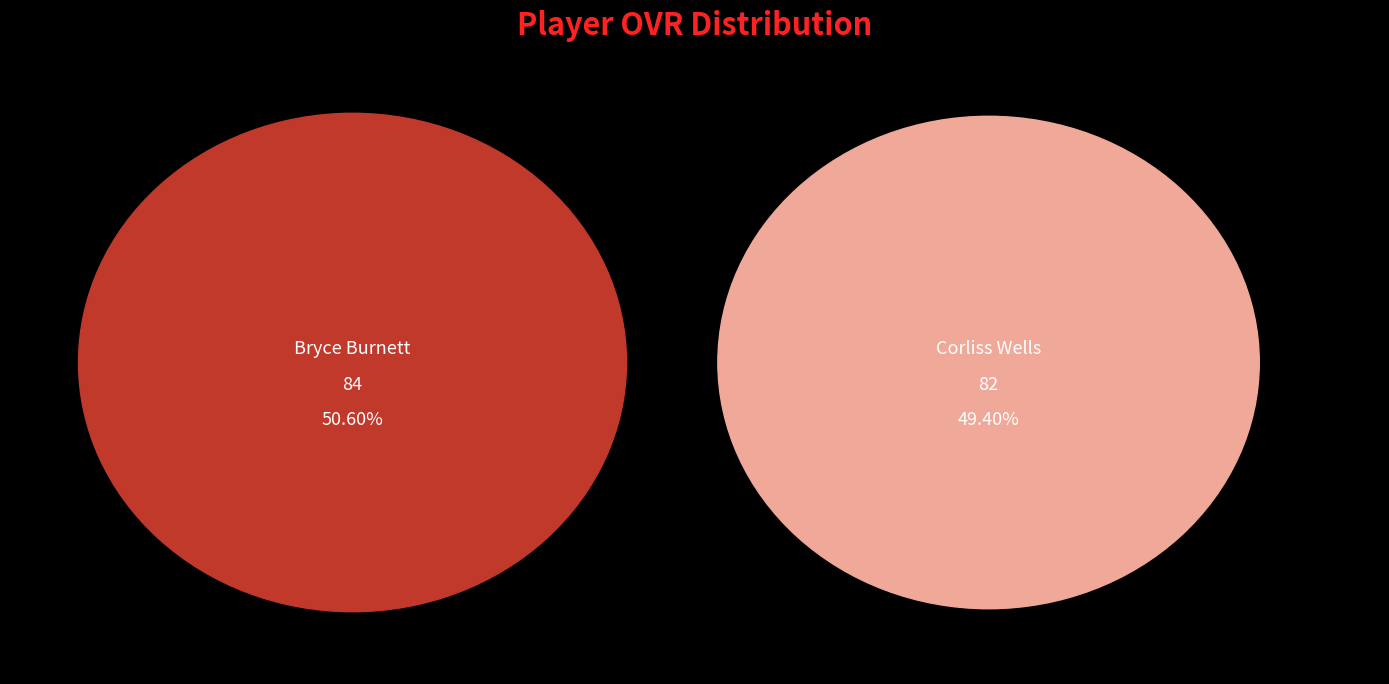

How many segments does this pie chart have?

2